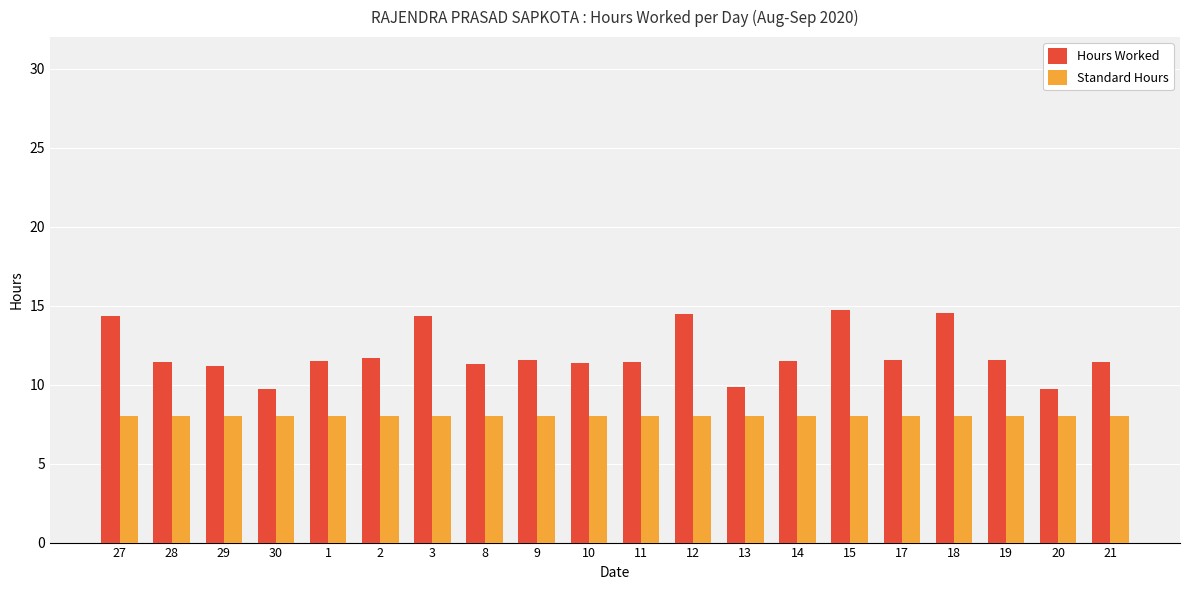

Where does the Hours Worked series first go above 11?

27